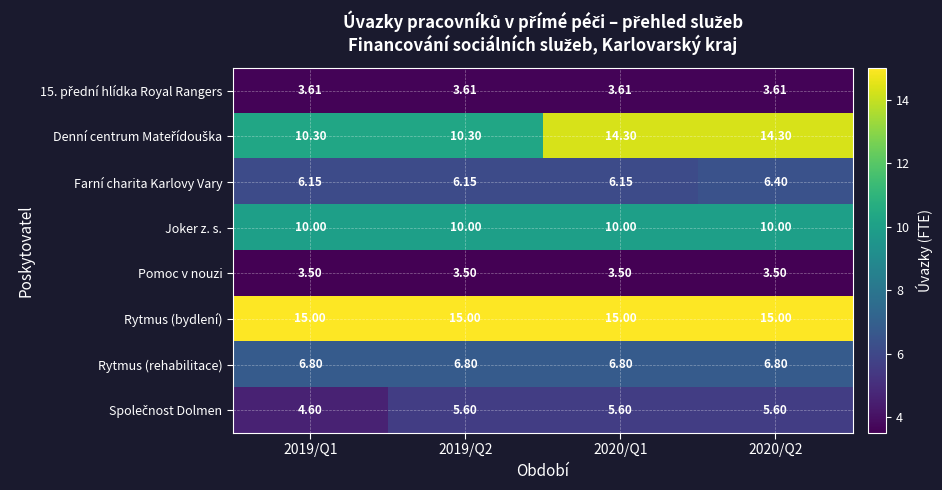

Which series has the largest total across all categories?

Rytmus (bydlení)